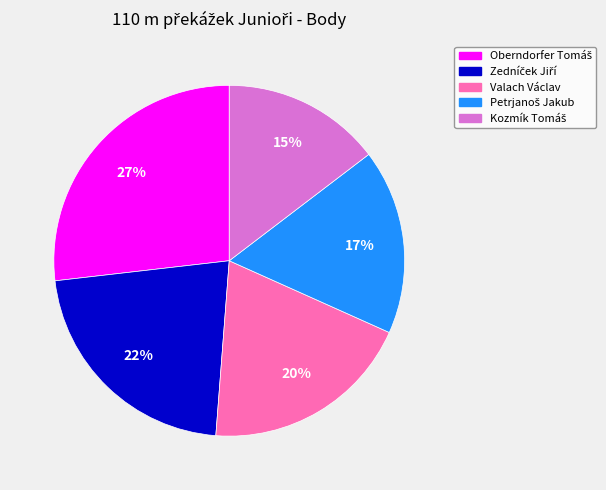

Does any single category account for the majority?

No